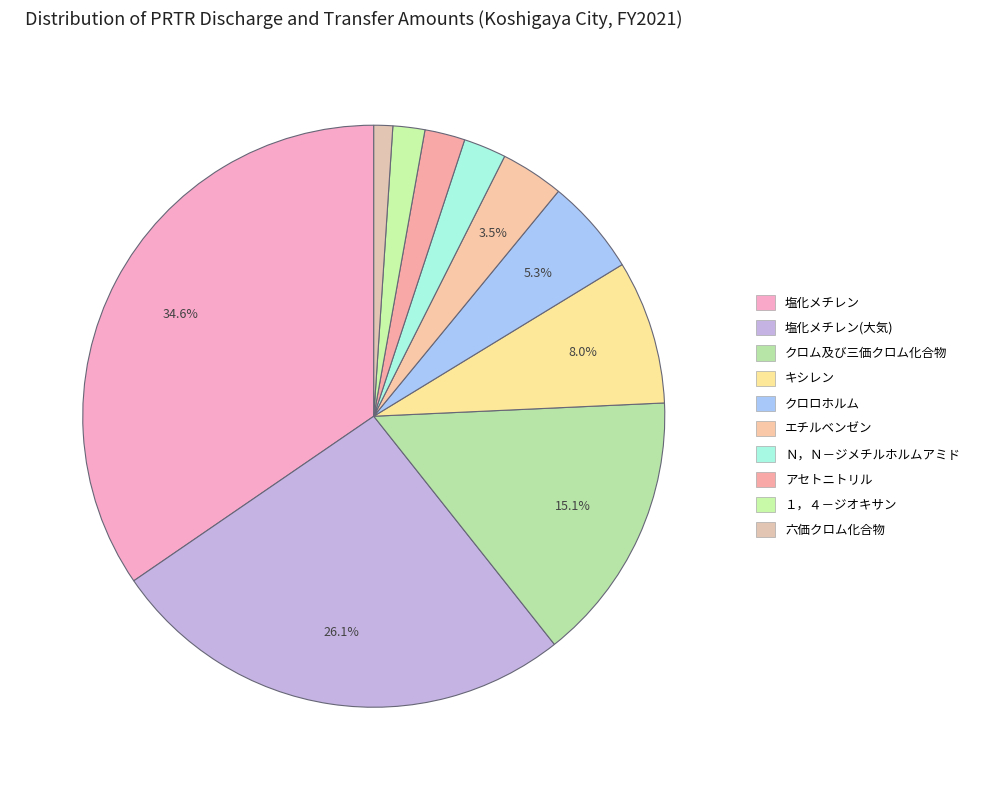

How many segments does this pie chart have?

10